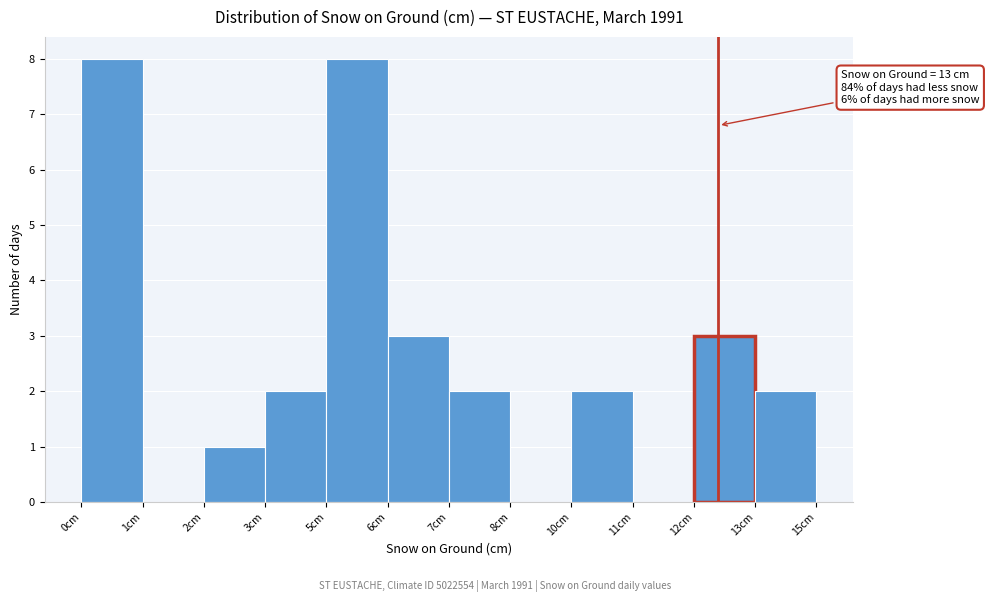

Reading right to left, what are all the values shown in this chart?

13cm=2	12cm=3	11cm=0	10cm=2	8cm=0	7cm=2	6cm=3	5cm=8	3cm=2	2cm=1	1cm=0	0cm=8